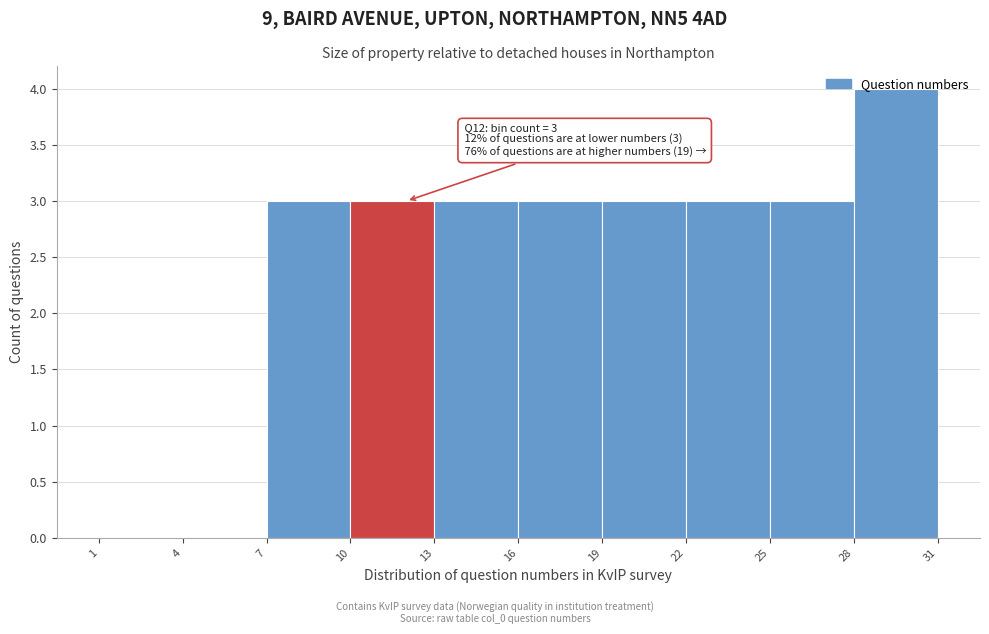

Which range on the x-axis has the tallest bar?

28 to 31